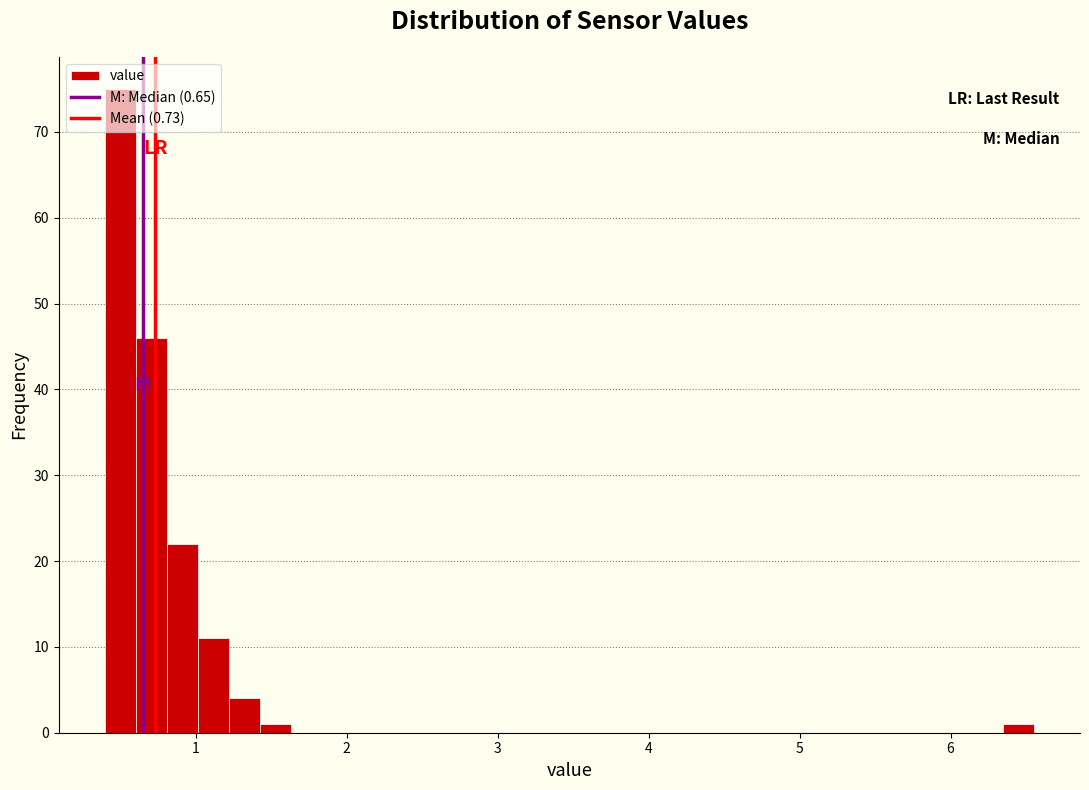

Read against the x-axis, roughly where is the centre of the tallest bar?

0.5